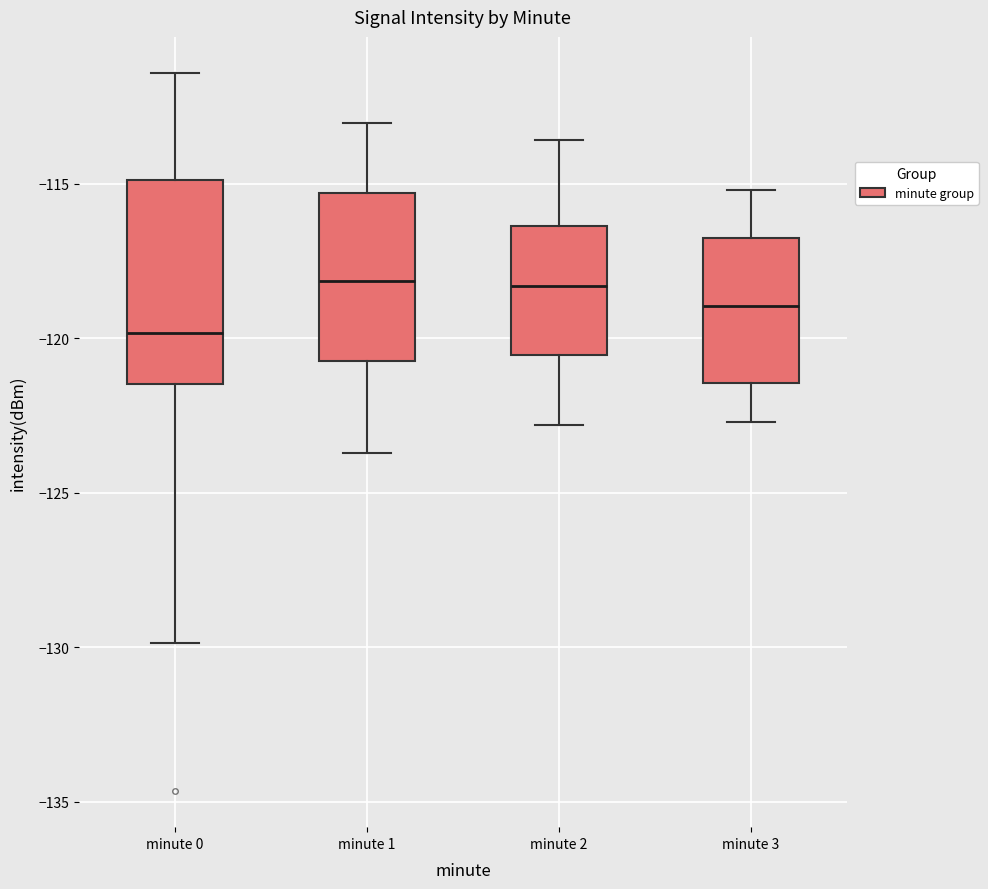

Where is the lower edge of the box for minute 1 on the y-axis? The values are not printed on the chart, so give them approximately, as read against the axis.

-120.5